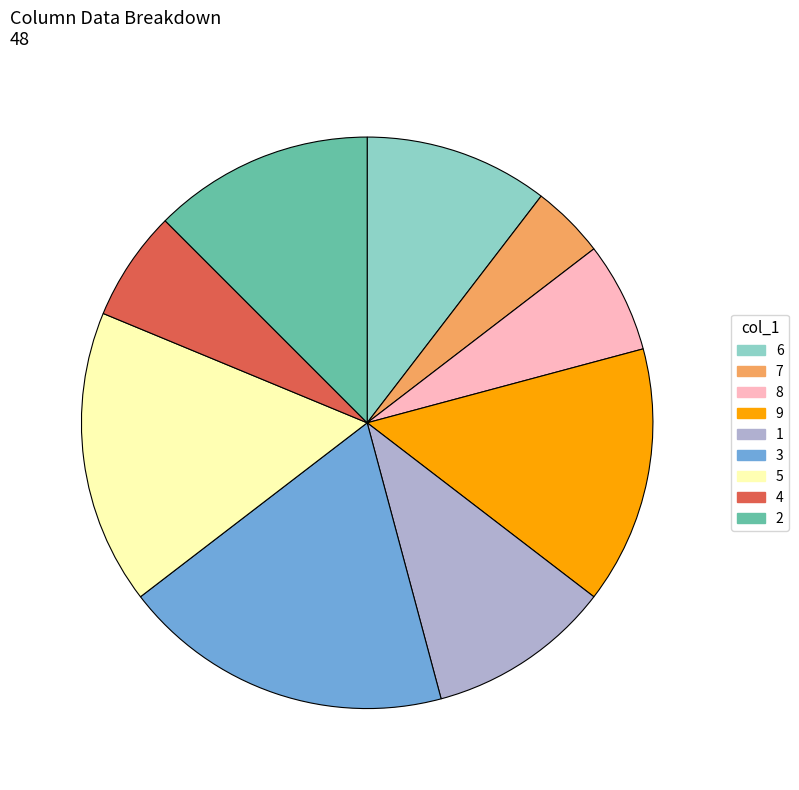

Is there any slice that represents more than half of the pie?

No